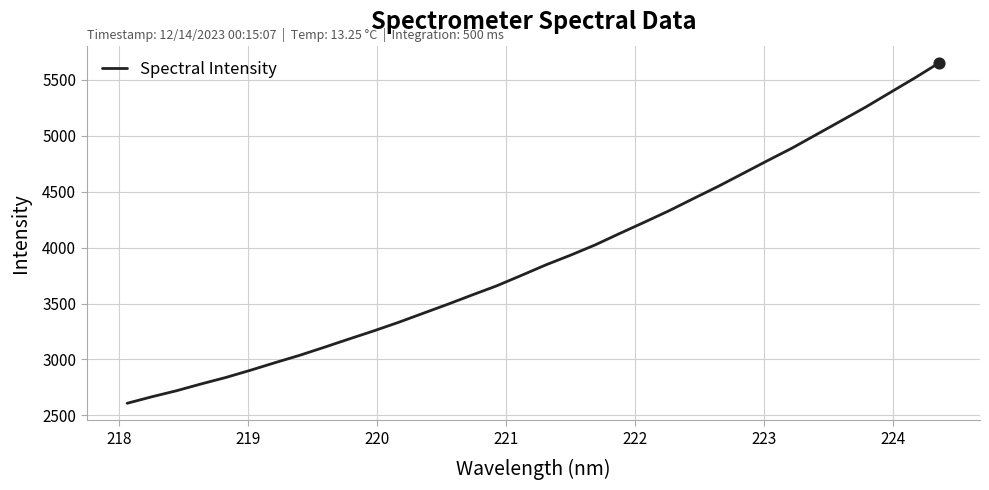

What is the greatest value displayed?

5653.6